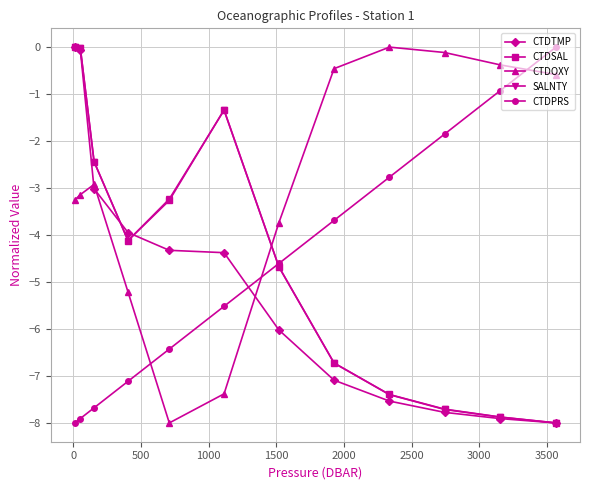

Which series has the largest total across all categories?

CTDOXY